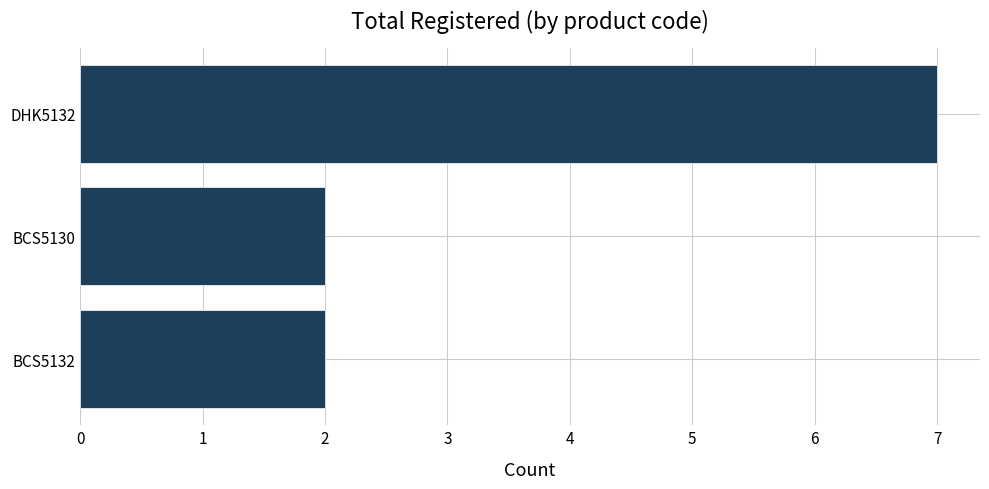

Is it true that the value at BCS5132 is 2?

True